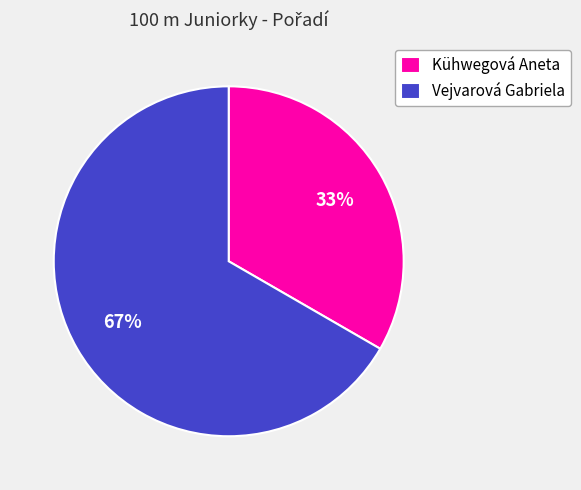

How many segments does this pie chart have?

2